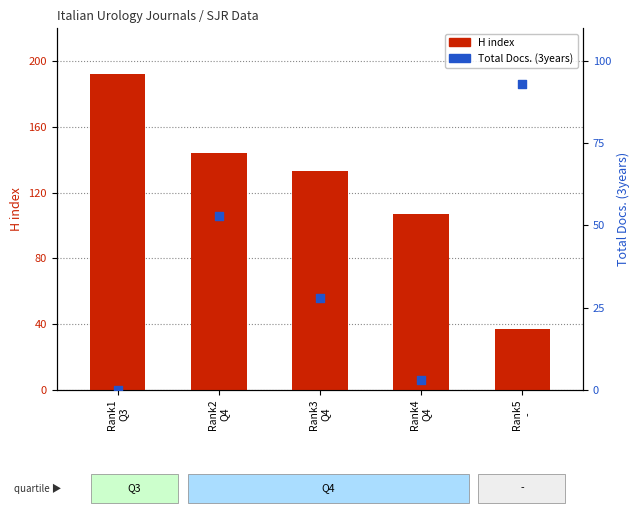

Which series has the widest spread of Y values?

H index